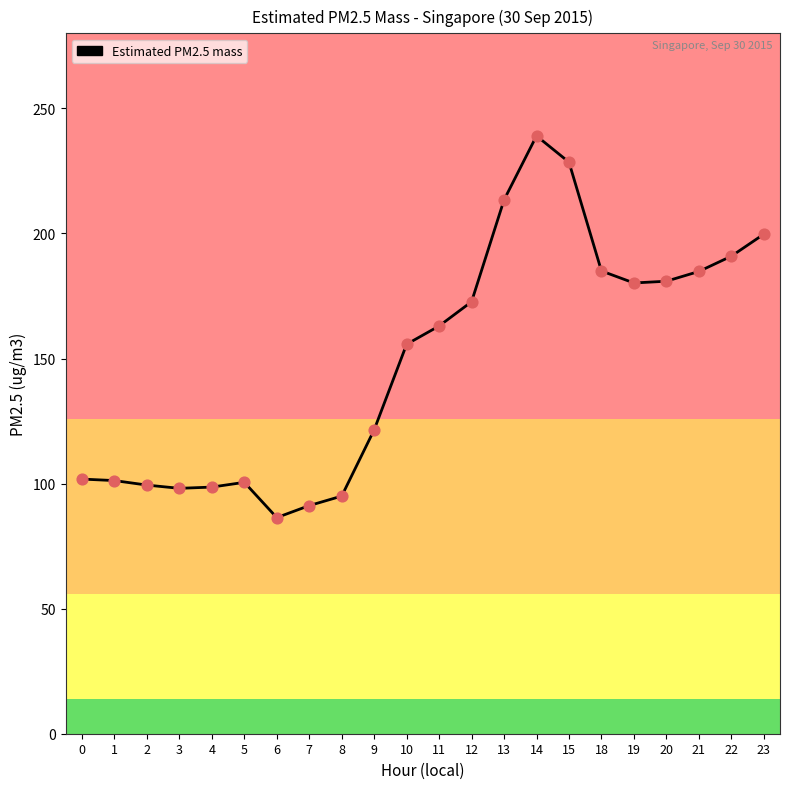

Approximately how many times larger is the value at 15 compared to 23?

1.1